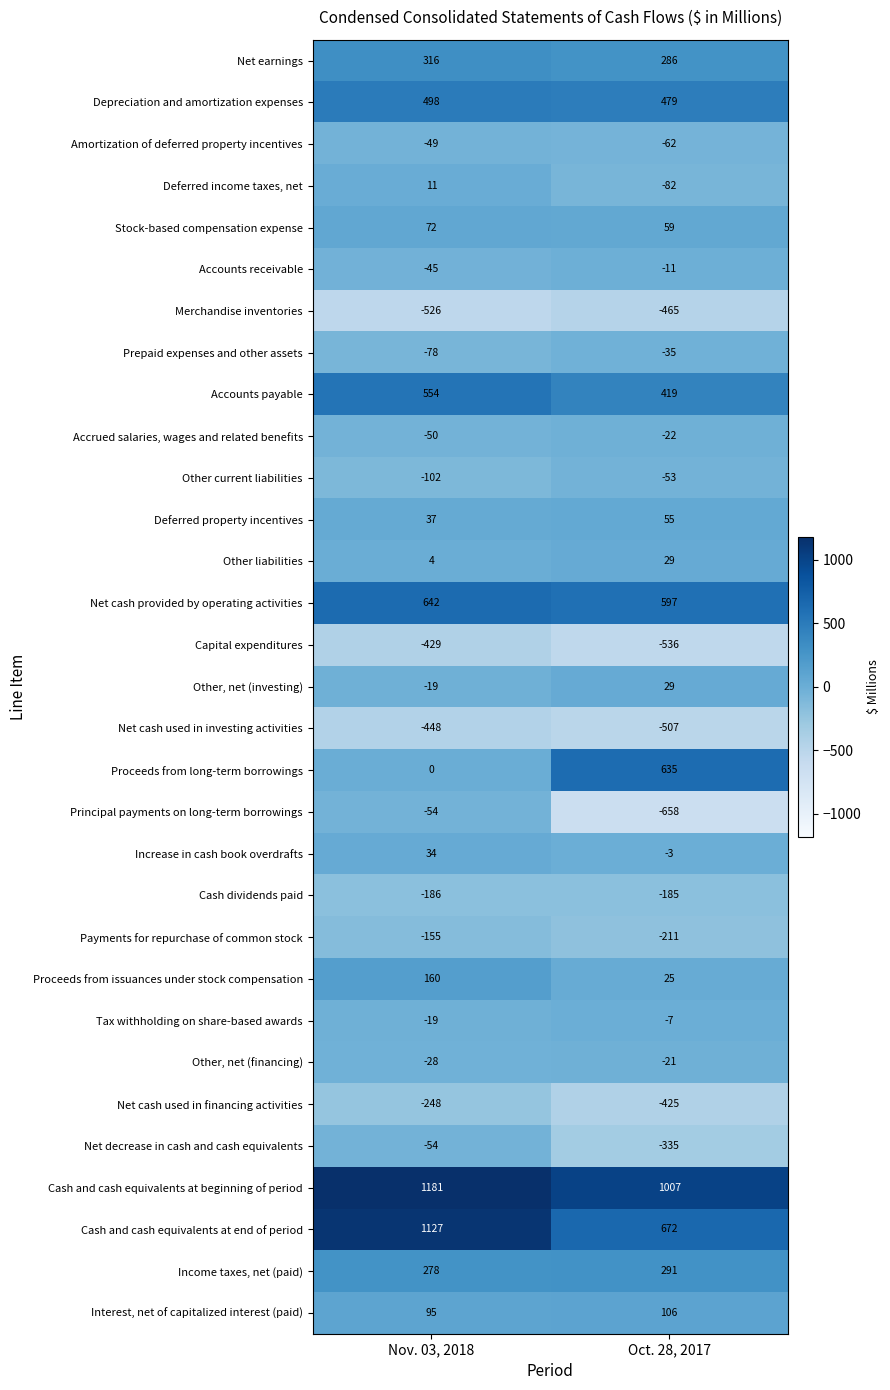

The value of Prepaid expenses and other assets at Oct. 28, 2017 is -35. True or false?

True